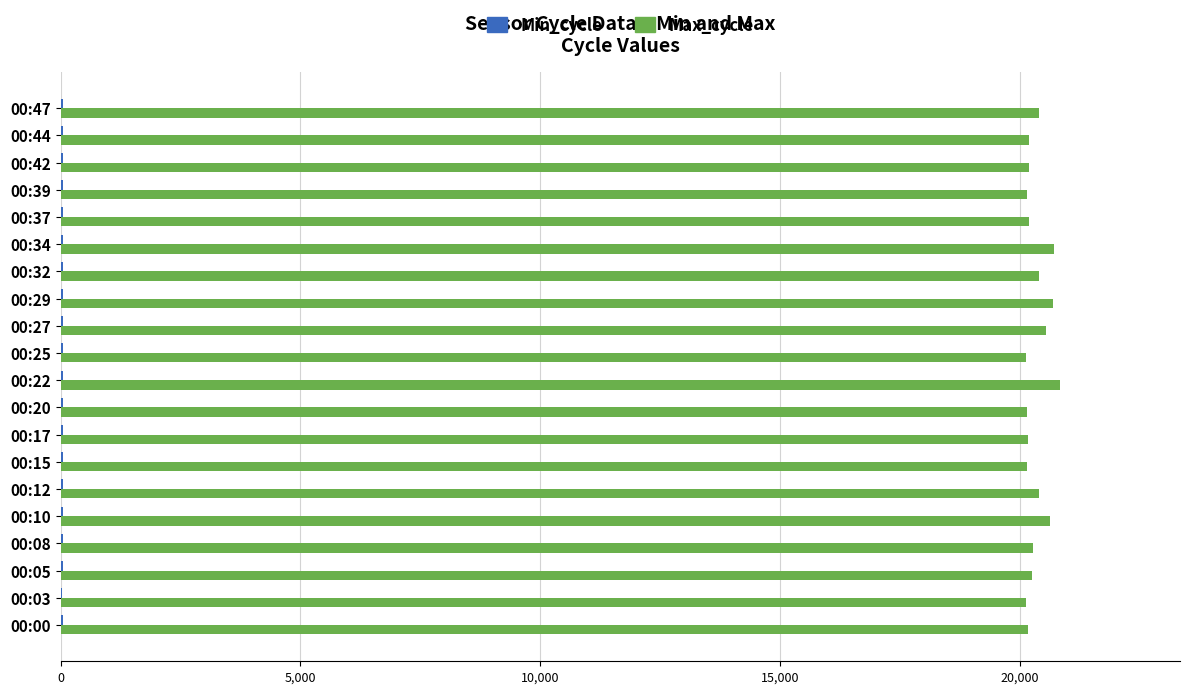

What is the maximum value shown in the chart?

20845